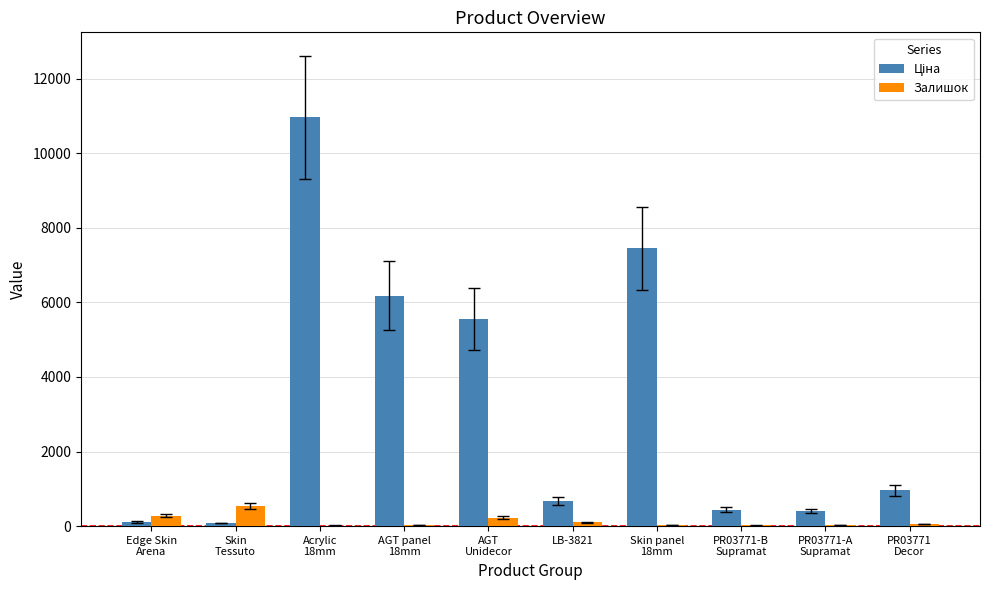

What is the greatest value displayed?

10964.4